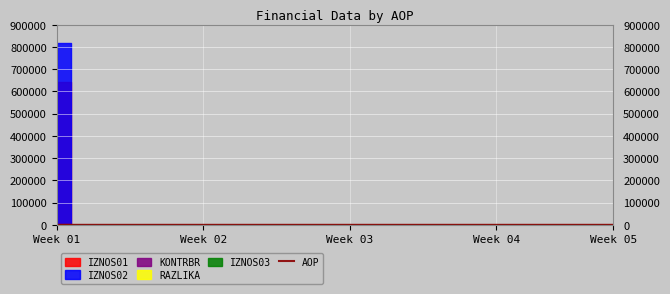

The value at 18 is 8. True or false?

False